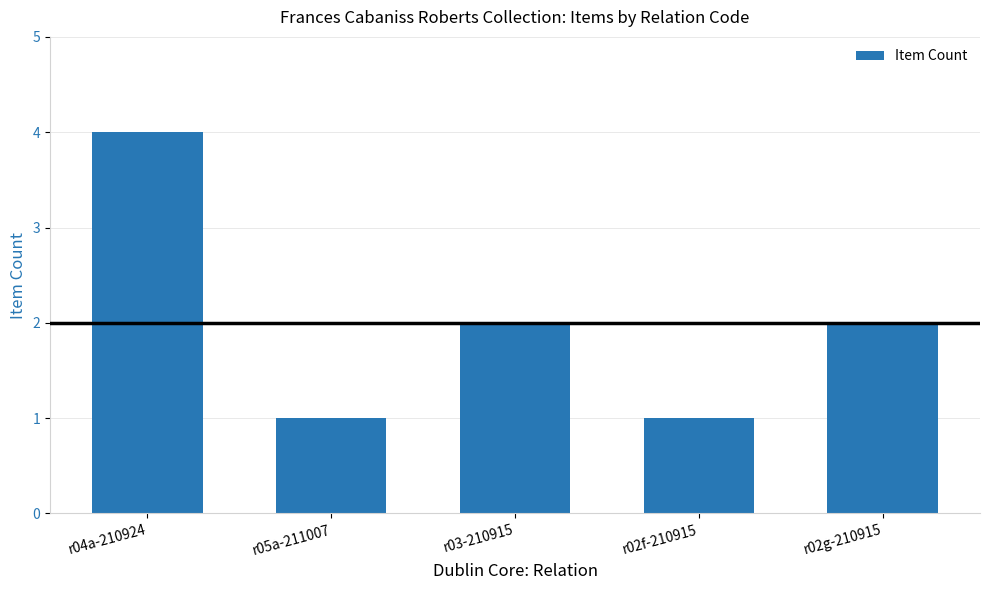

The value at r02f-210915 is 1. True or false?

True